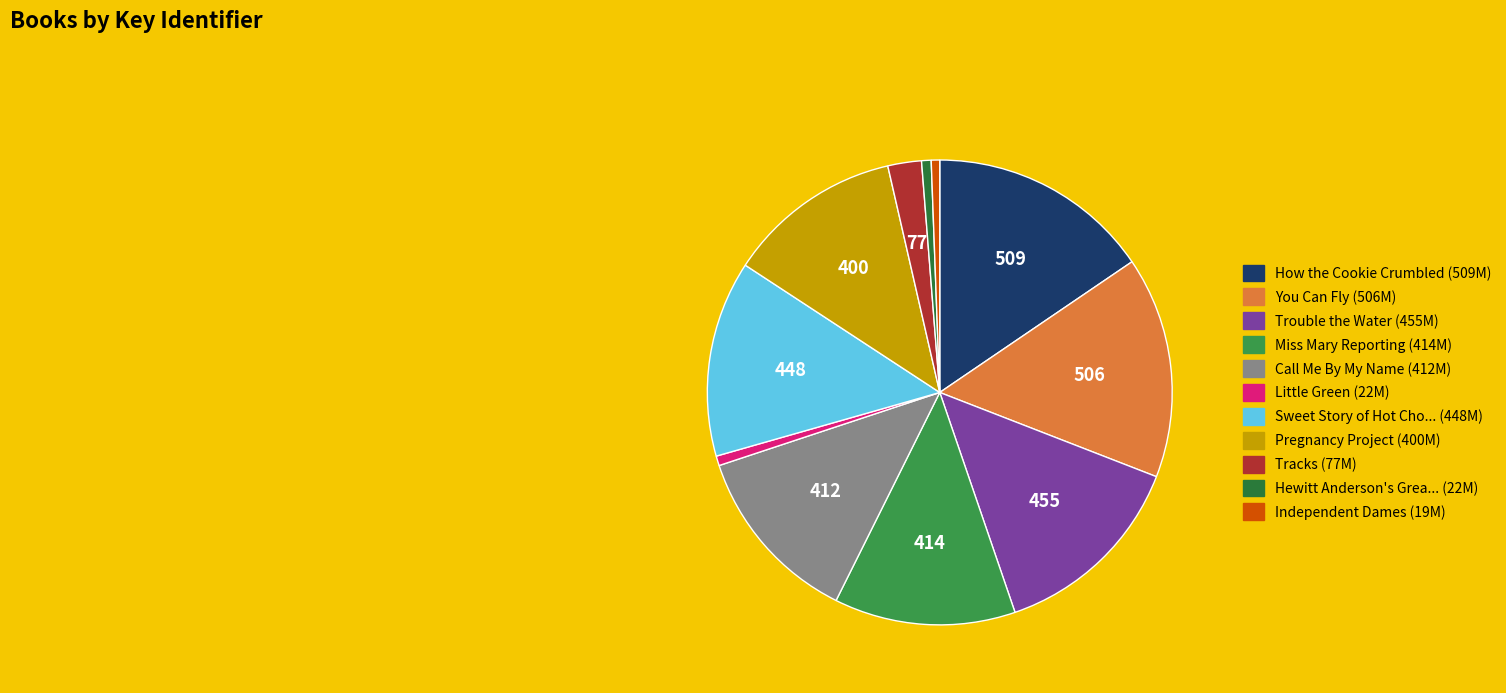

Count the number of slices in the pie.

11